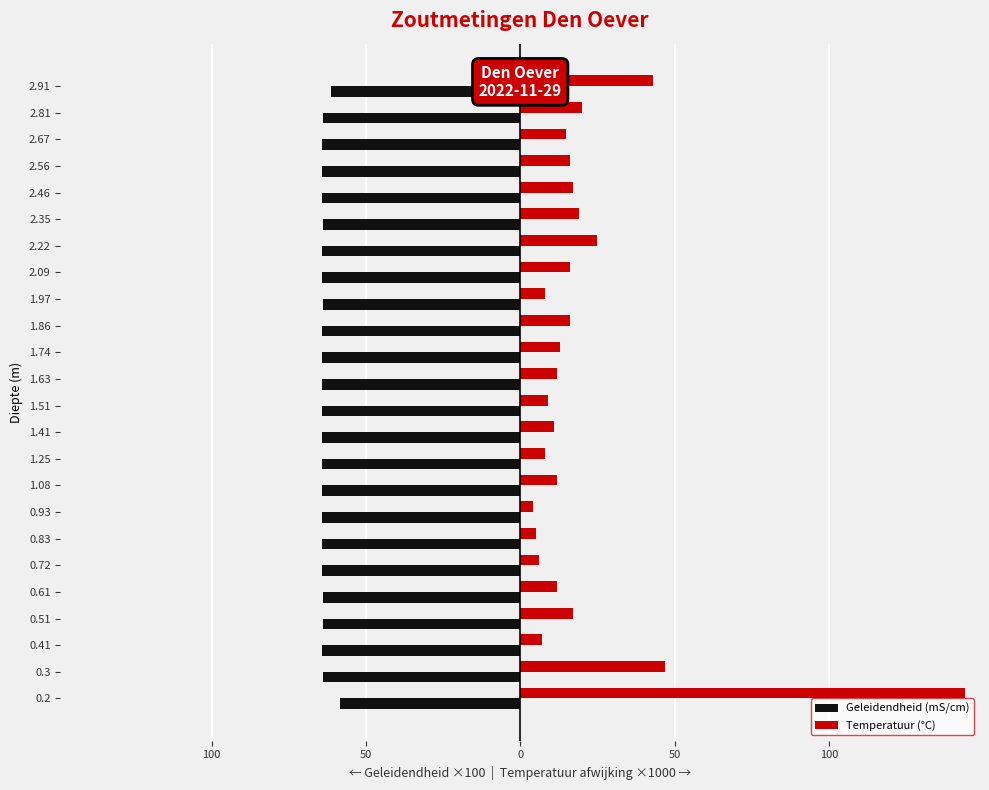

What are all the series names shown in the legend?

Geleidendheid (mS/cm), Temperatuur (°C)